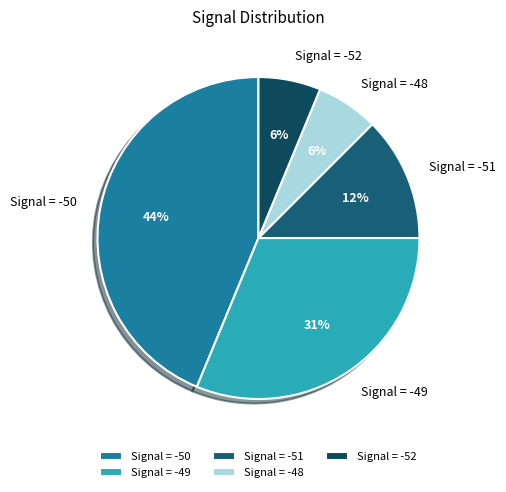

How many slices are in this pie chart?

5